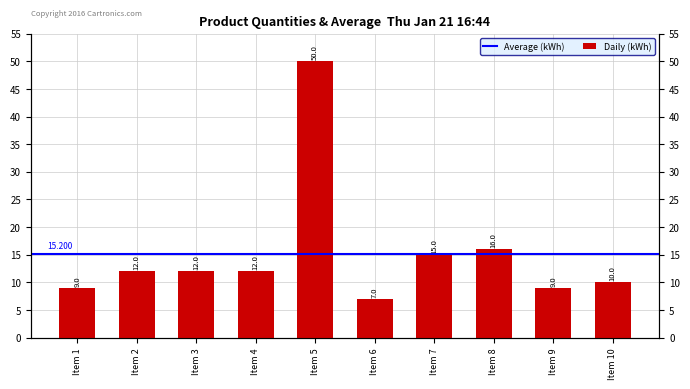

Approximately how many times larger is the value at Item 10 compared to Item 1?

1.1